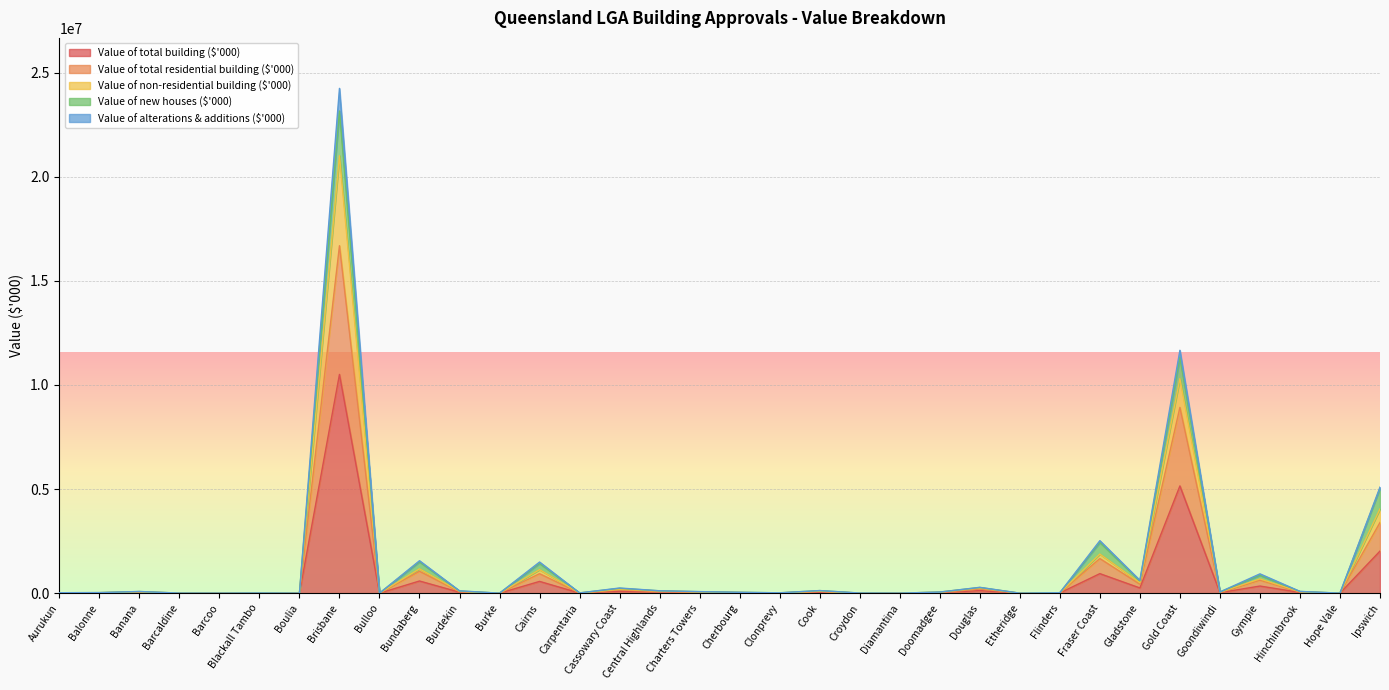

At which category is the sum across all series the highest?

Brisbane